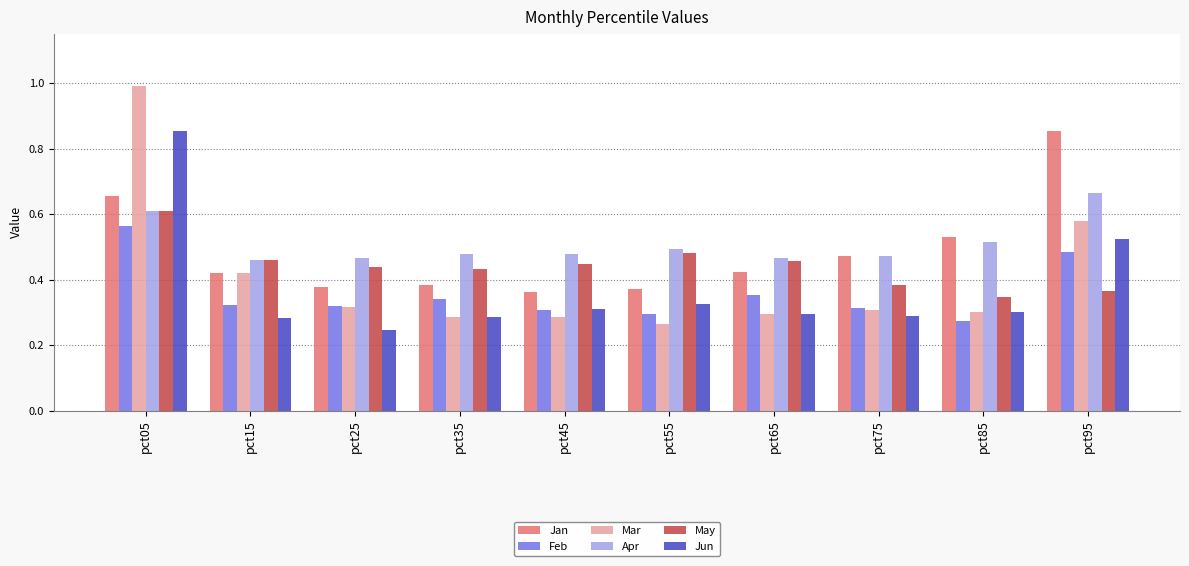

At how many categories does at least one series exceed 0?

10